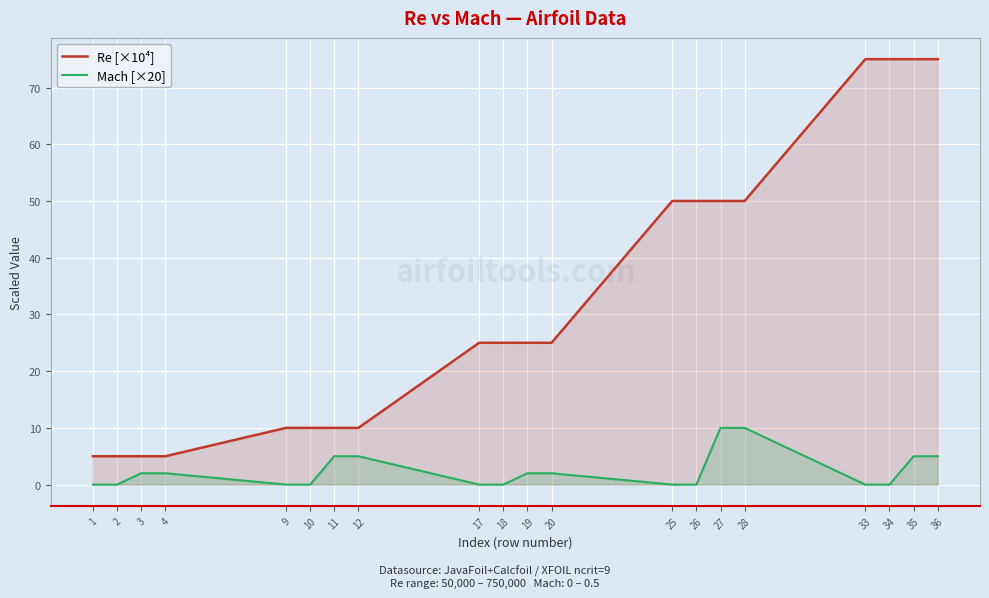

What is the difference between the maximum and minimum values in the Mach [×20] series?

10